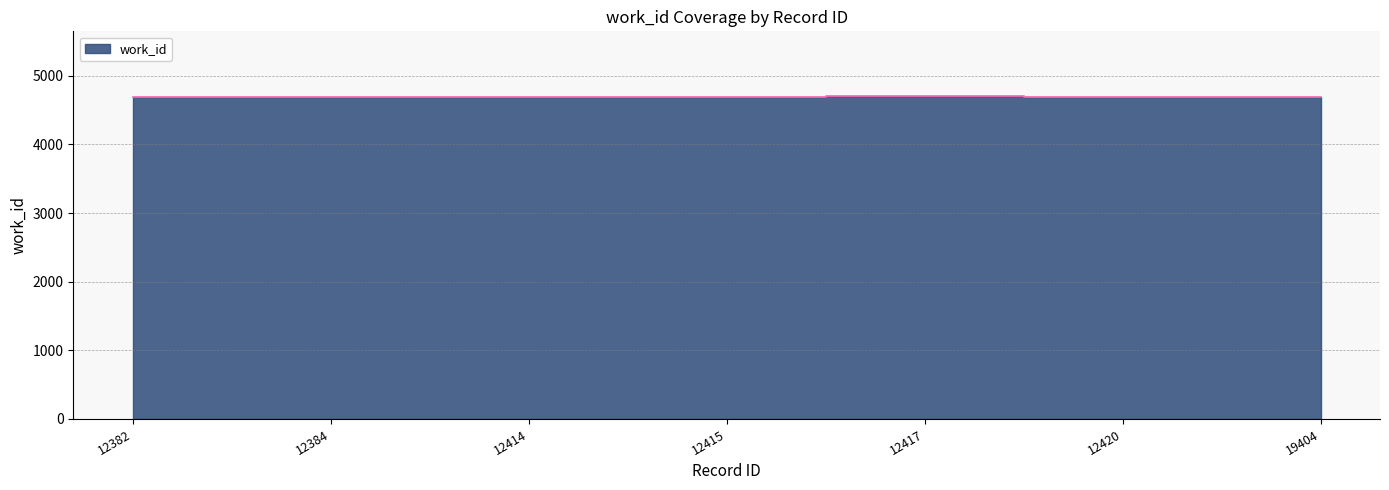

What is the smallest value displayed?

4692